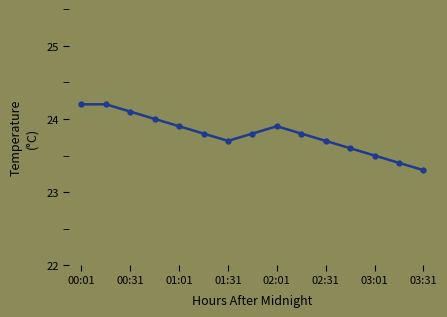

What is the difference between the maximum and second lowest values?

0.8